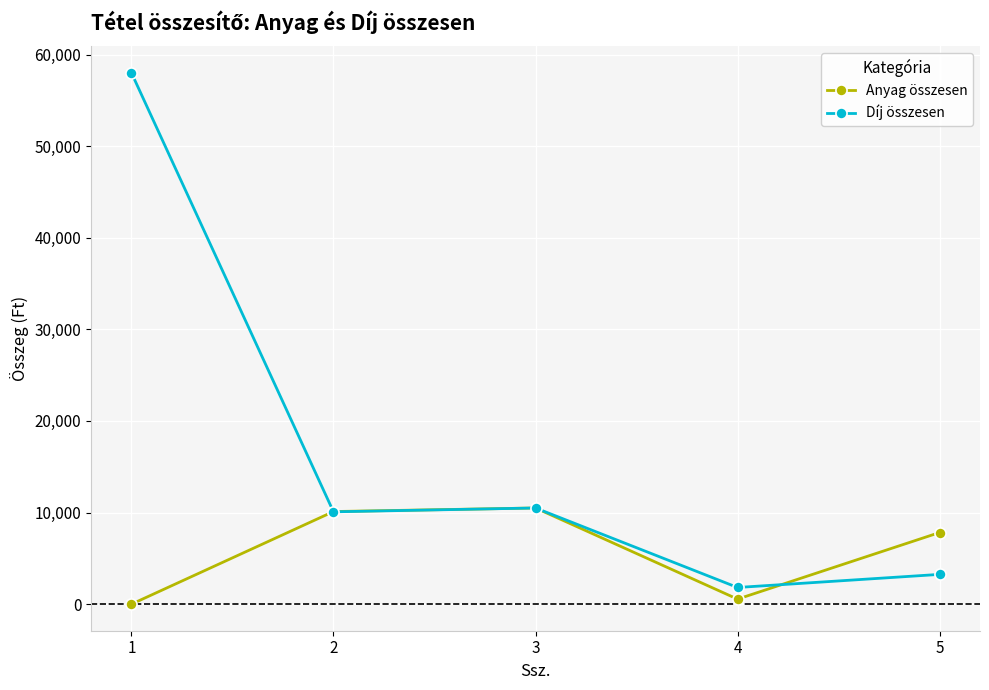

Which series has the widest spread of values?

Díj összesen